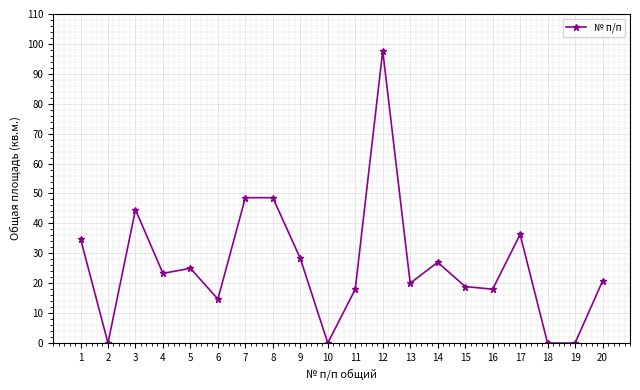

What is the sum of the values at 2 and 15?

18.9